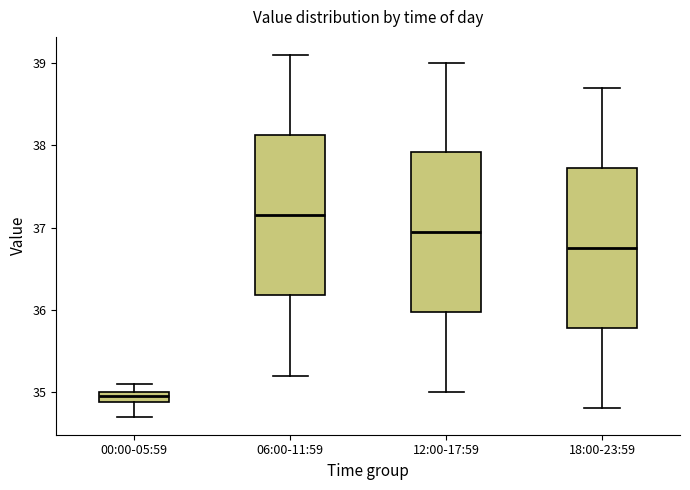

Which box has the highest median line?

06:00-11:59